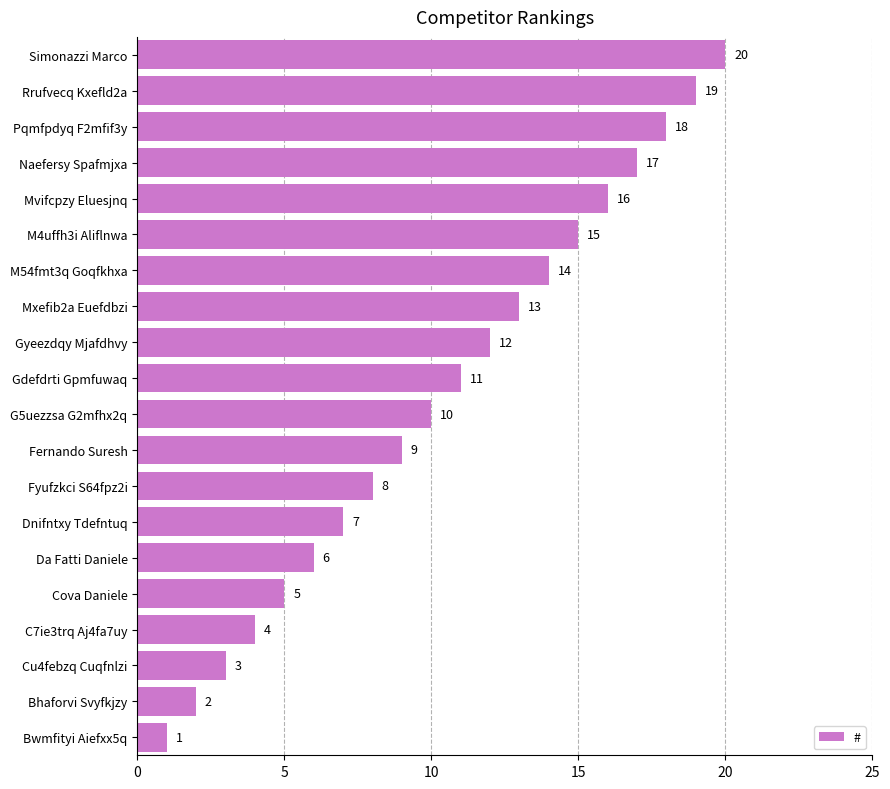

What is the difference between the second highest and minimum values?

18